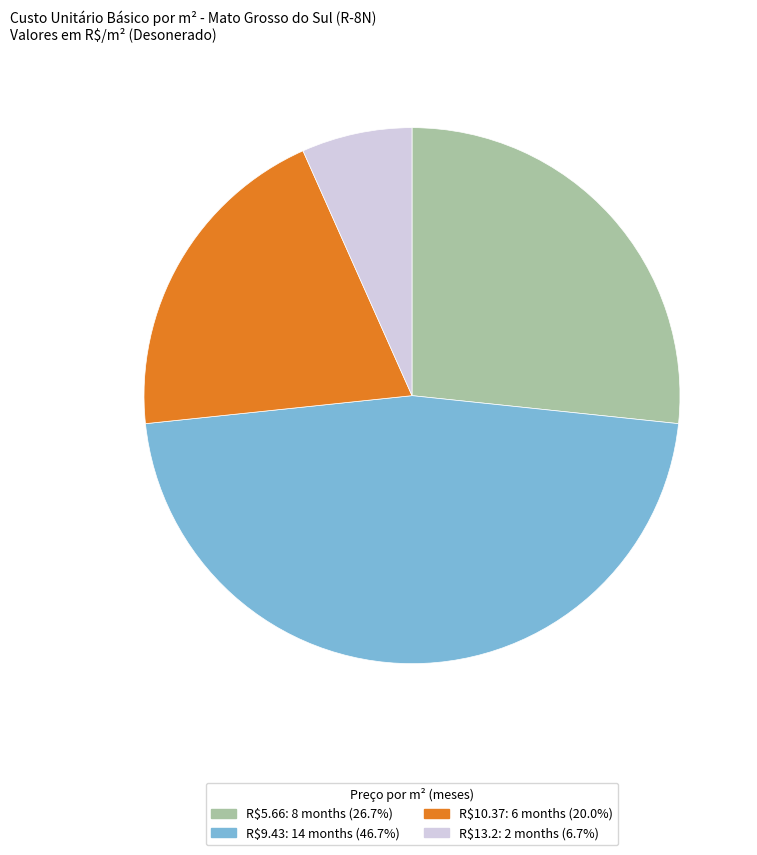

Is there a majority slice in this chart?

No